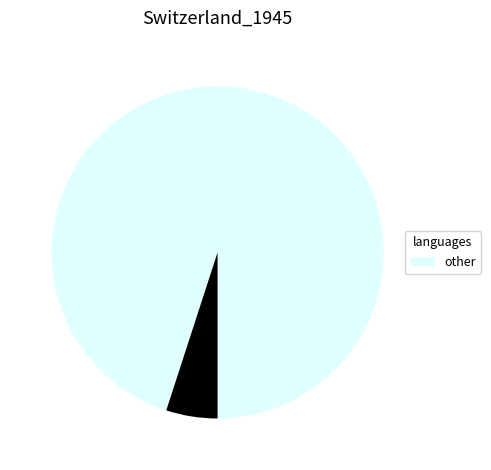

Is there any slice that represents more than half of the pie?

Yes